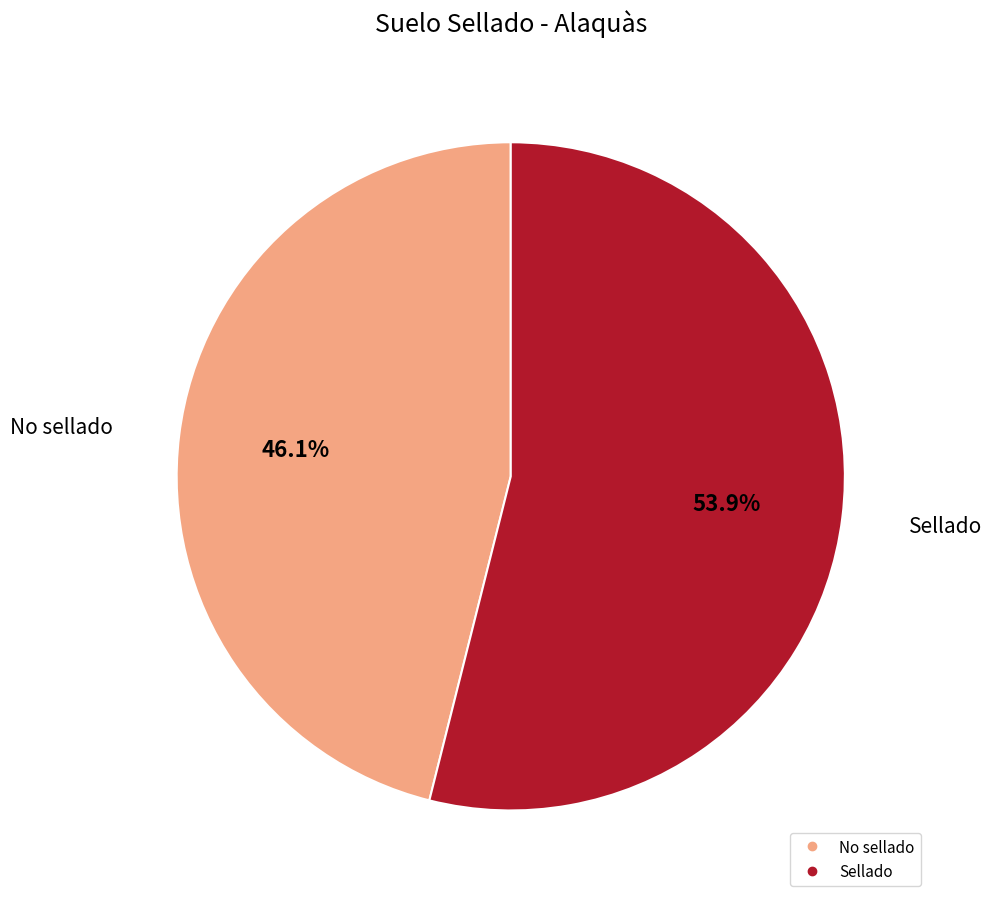

What is the largest slice in the pie chart?

Sellado